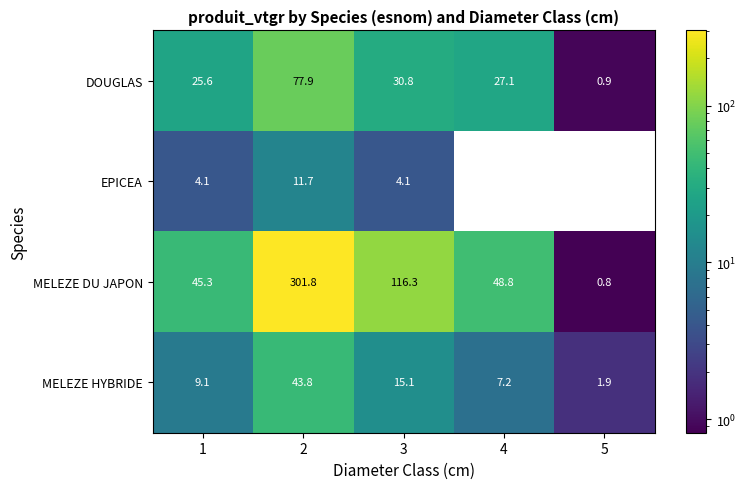

Reading left to right, transcribe all the data shown in this chart.

DOUGLAS: 1=25.6	2=77.9	3=30.8	4=27.1	5=0.9
EPICEA: 1=4.1	2=11.7	3=4.1	4=0.0	5=0.0
MELEZE DU JAPON: 1=45.3	2=301.8	3=116.3	4=48.8	5=0.8
MELEZE HYBRIDE: 1=9.1	2=43.8	3=15.1	4=7.2	5=1.9